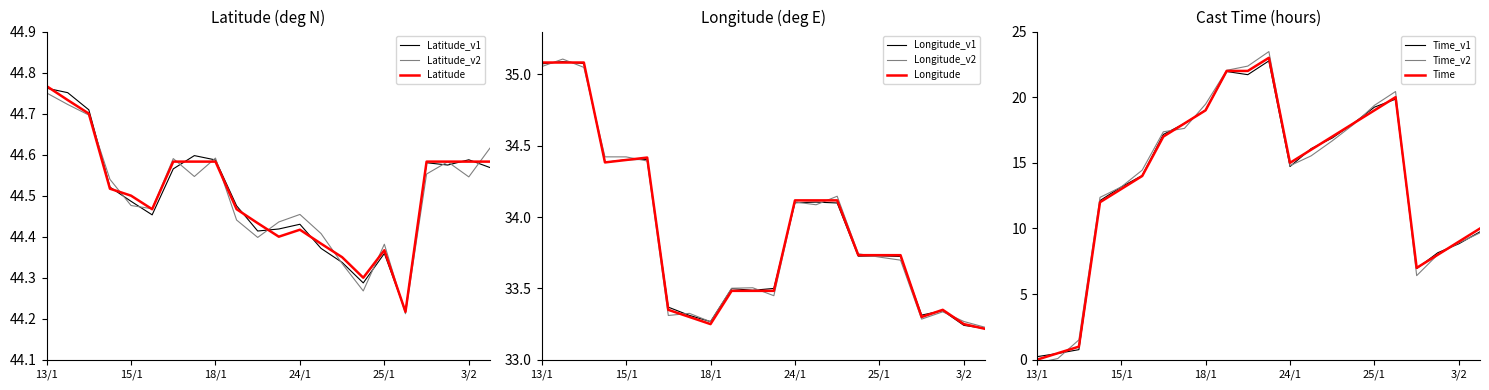

What is the highest value of the Time series?

23.0